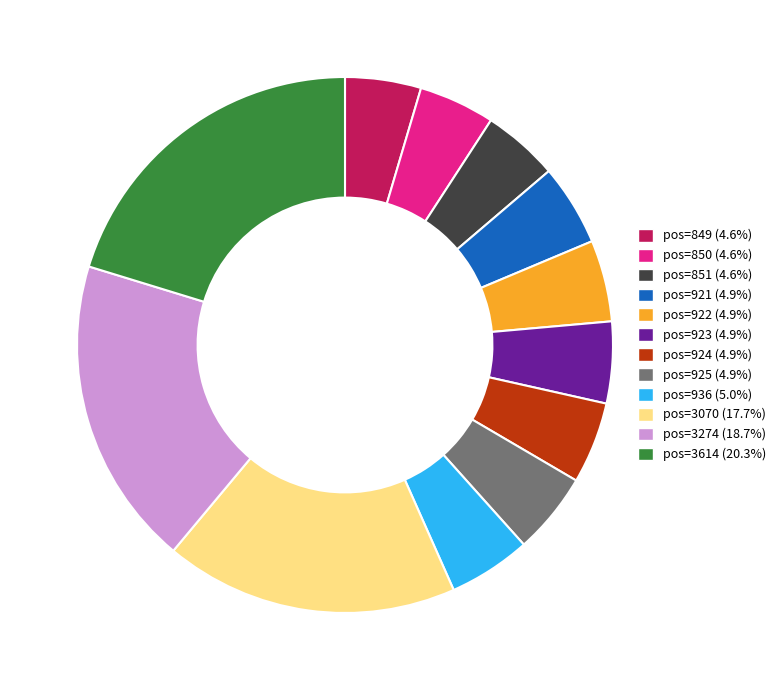

Approximately how many times larger is the value at pos=921 (4.9%) compared to pos=850 (4.6%)?

1.1